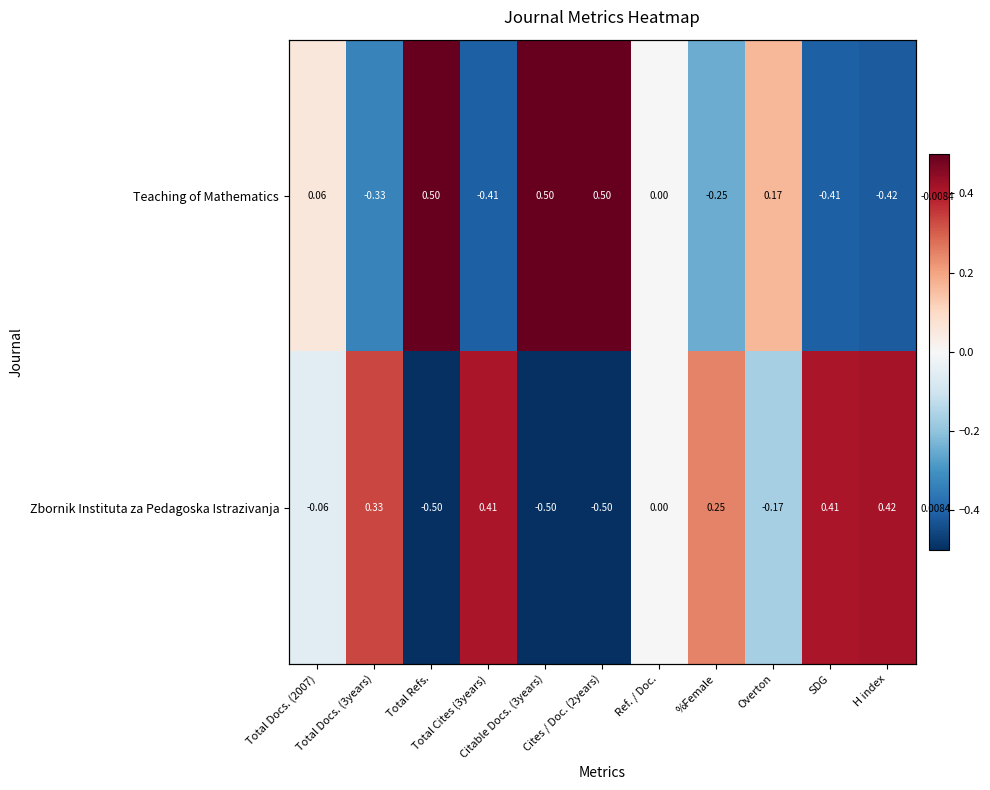

The value of Zbornik Instituta za Pedagoska Istrazivanja at Overton is -0.2. True or false?

True